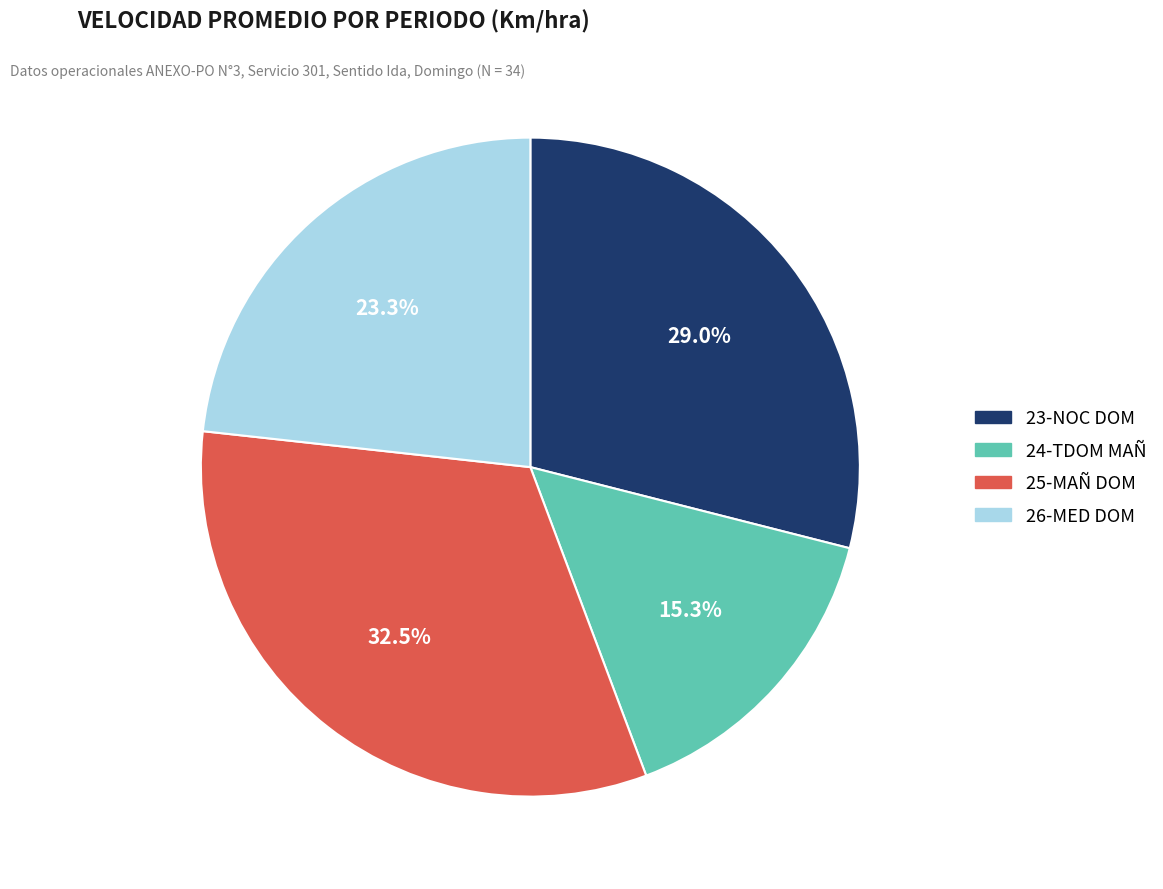

Count the number of slices in the pie.

4